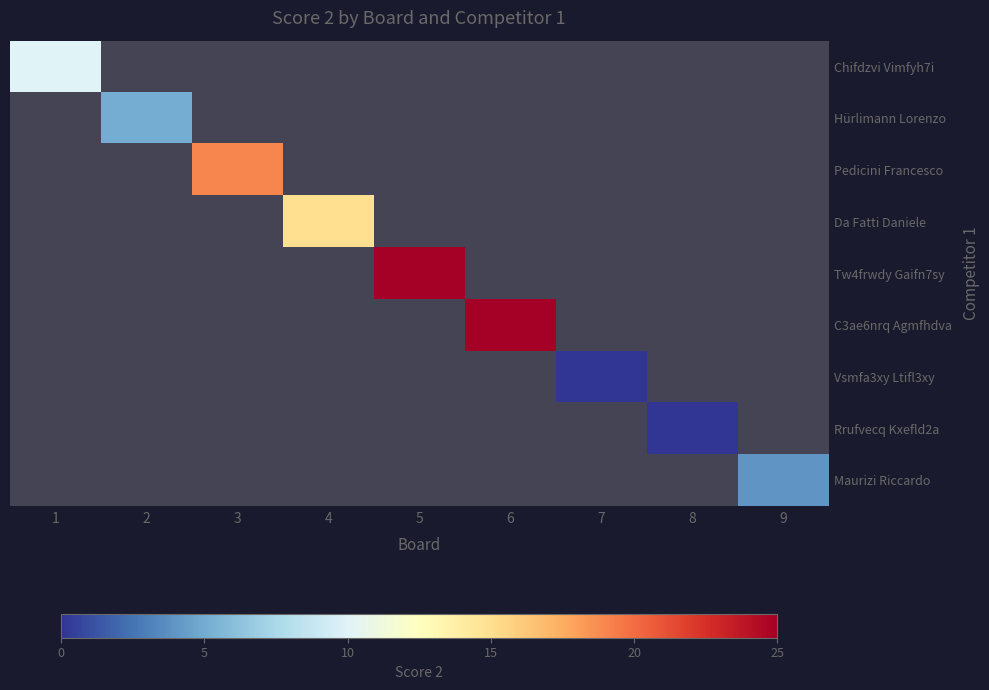

What is the greatest value displayed?

25.0